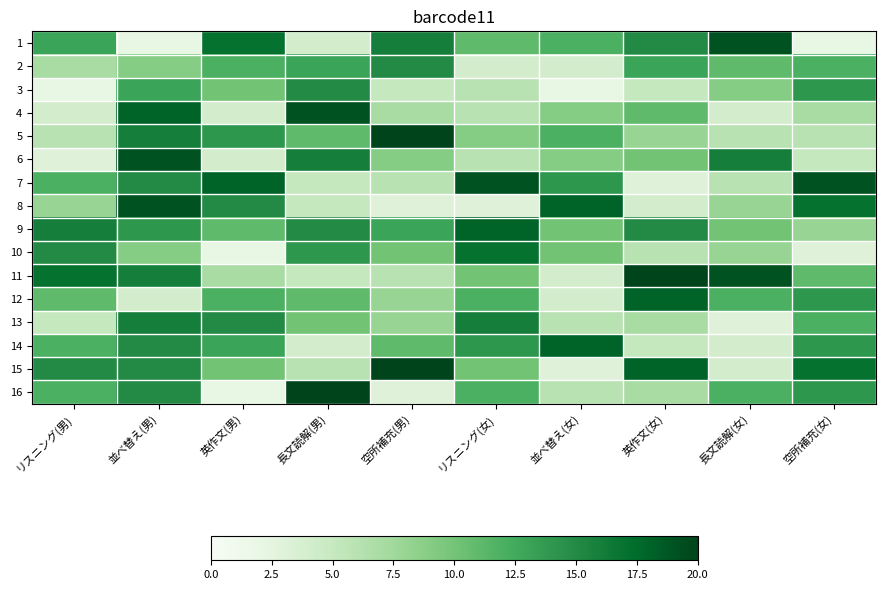

How many series are shown in this chart?

16